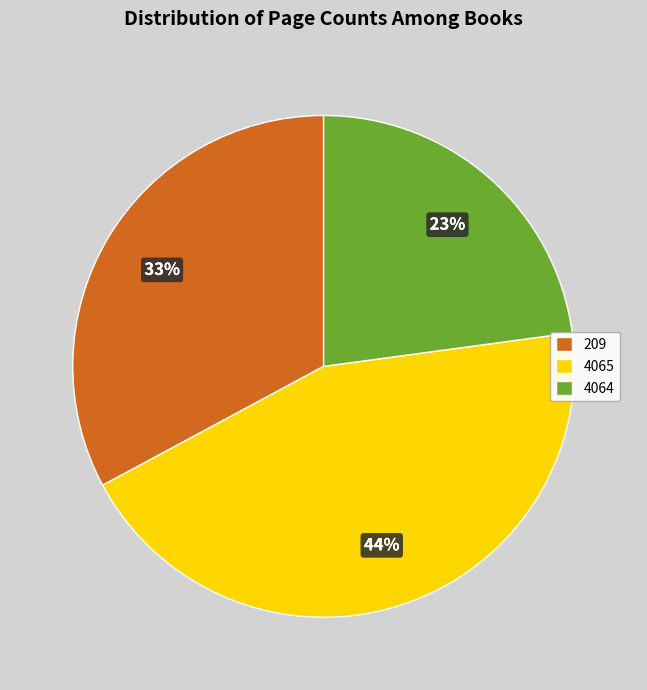

Combined, do 209 and 4065 account for over 50%?

Yes